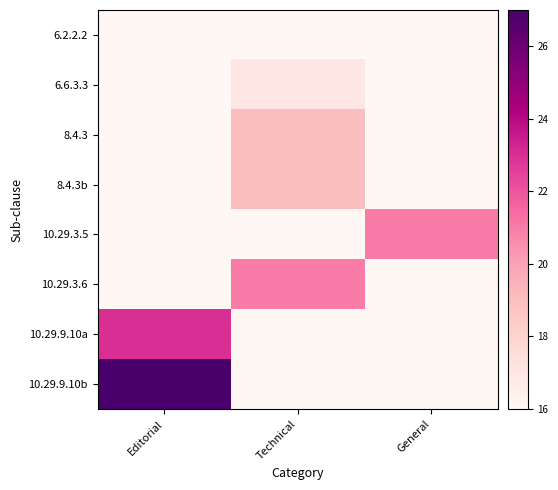

What is the smallest value displayed?

16